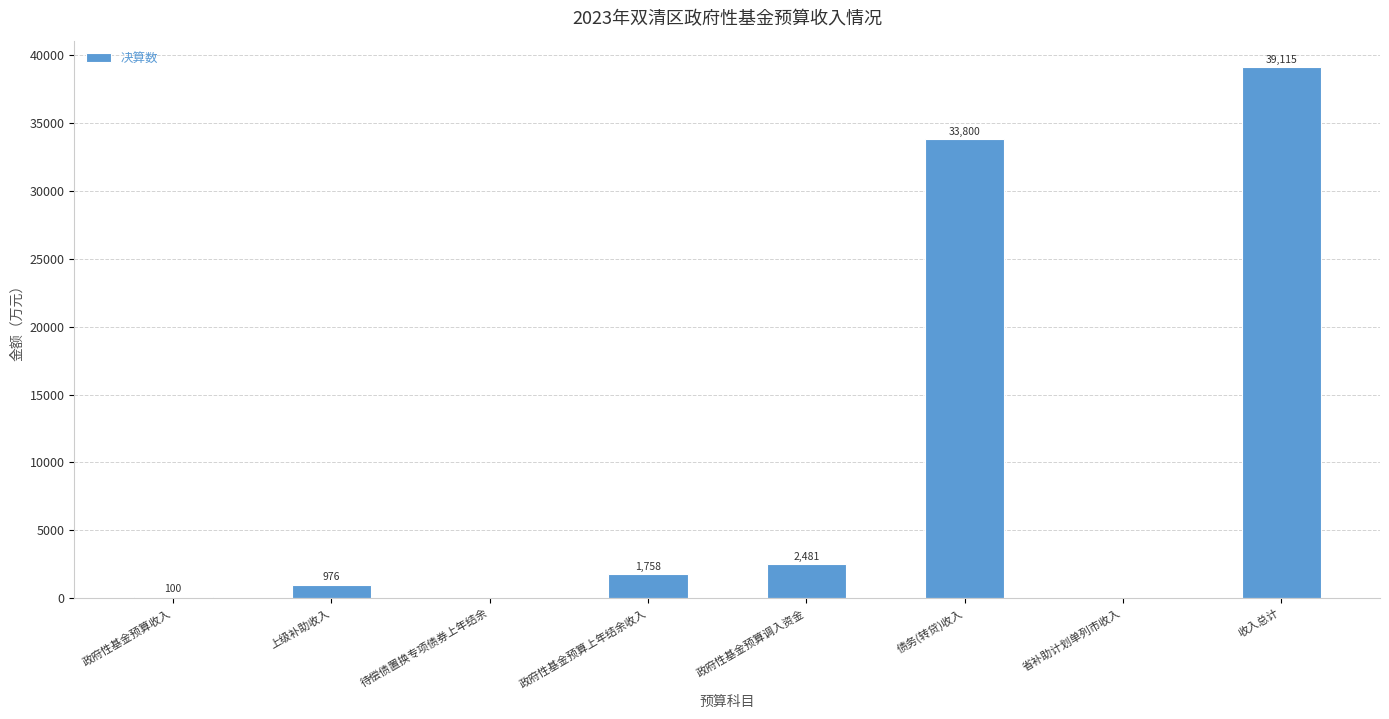

True or false: the data shows 22670 at 待偿债置换专项债券上年结余.

False